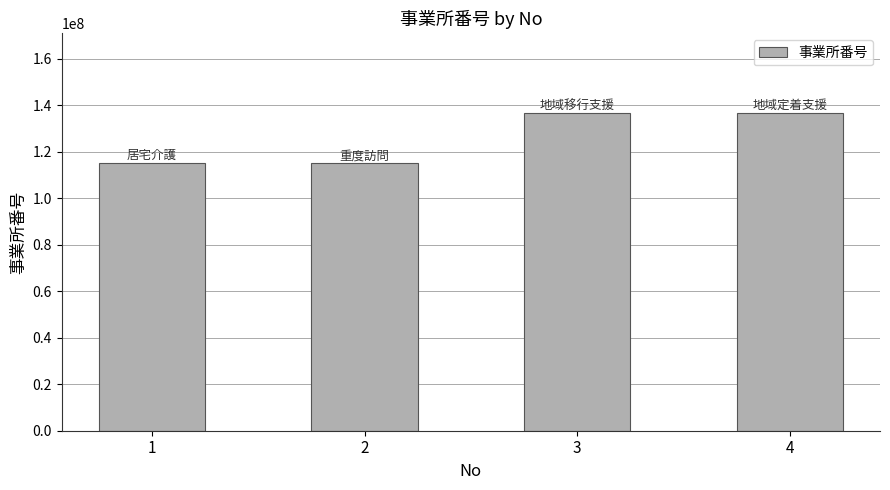

What is the greatest value displayed?

136700697